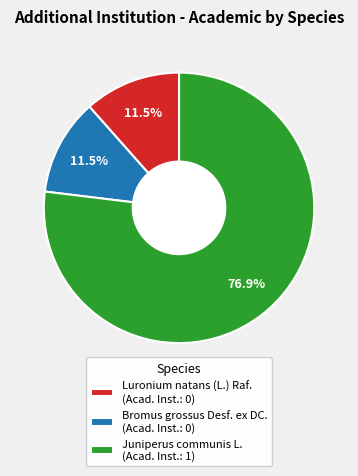

Combined, what portion of the pie is Luronium natans (L.) Raf. and Juniperus communis L.?

88.5%